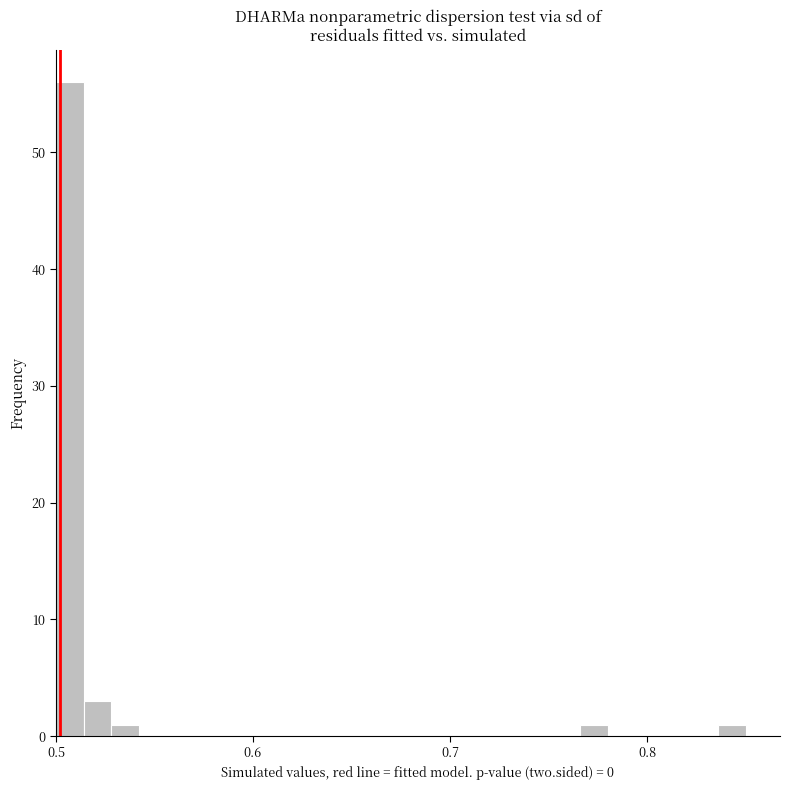

Read against the x-axis, roughly where is the centre of the tallest bar?

0.51